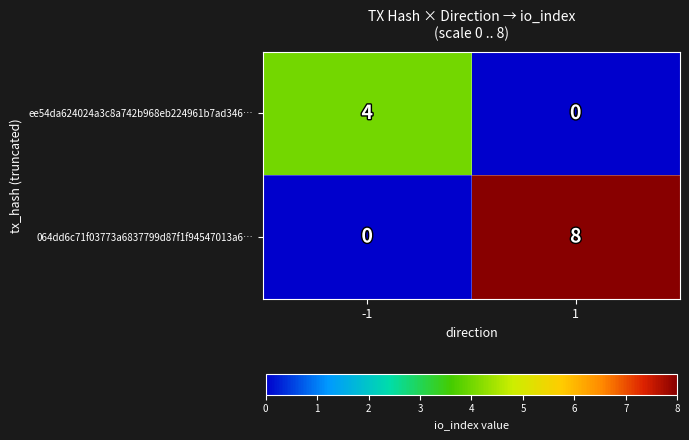

Reading left to right, transcribe all the data shown in this chart.

ee54da624024a3c8a742b968eb224961b7ad346…: 4	0
064dd6c71f03773a6837799d87f1f94547013a6…: 0	8